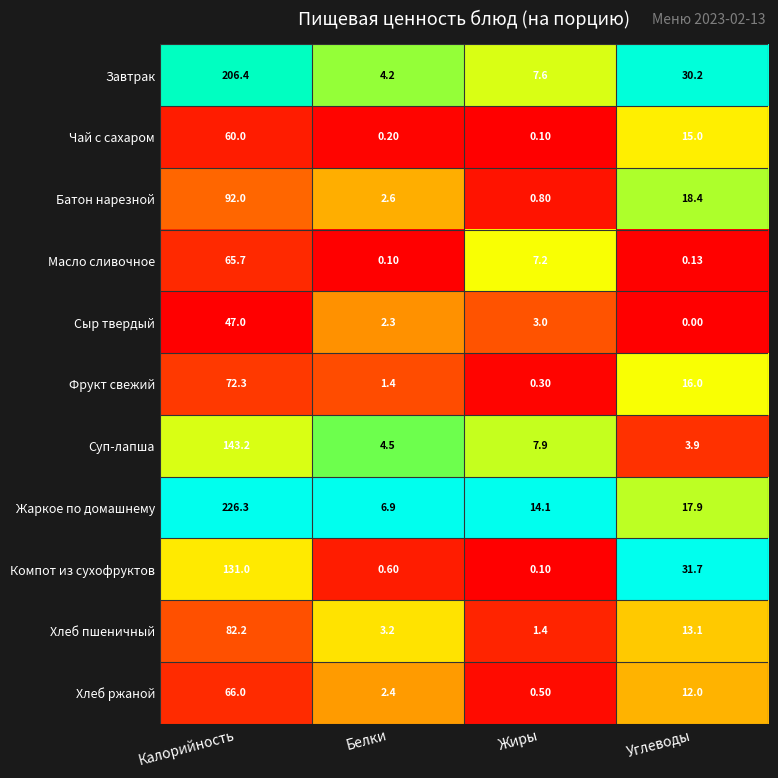

At which label does Завтрак first exceed 30?

Калорийность